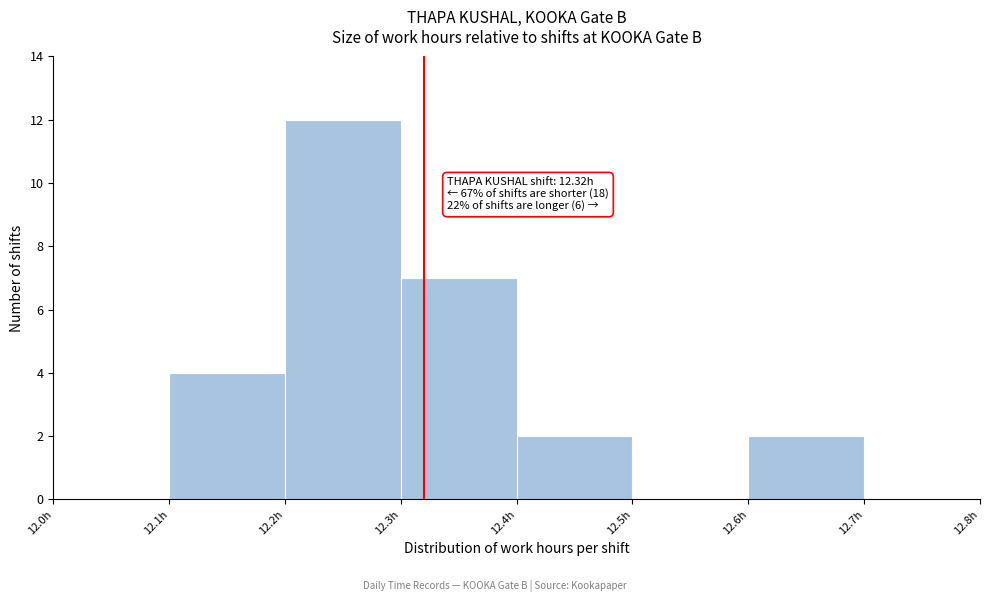

Over which range of the x-axis is the bar tallest?

12.2 to 12.3